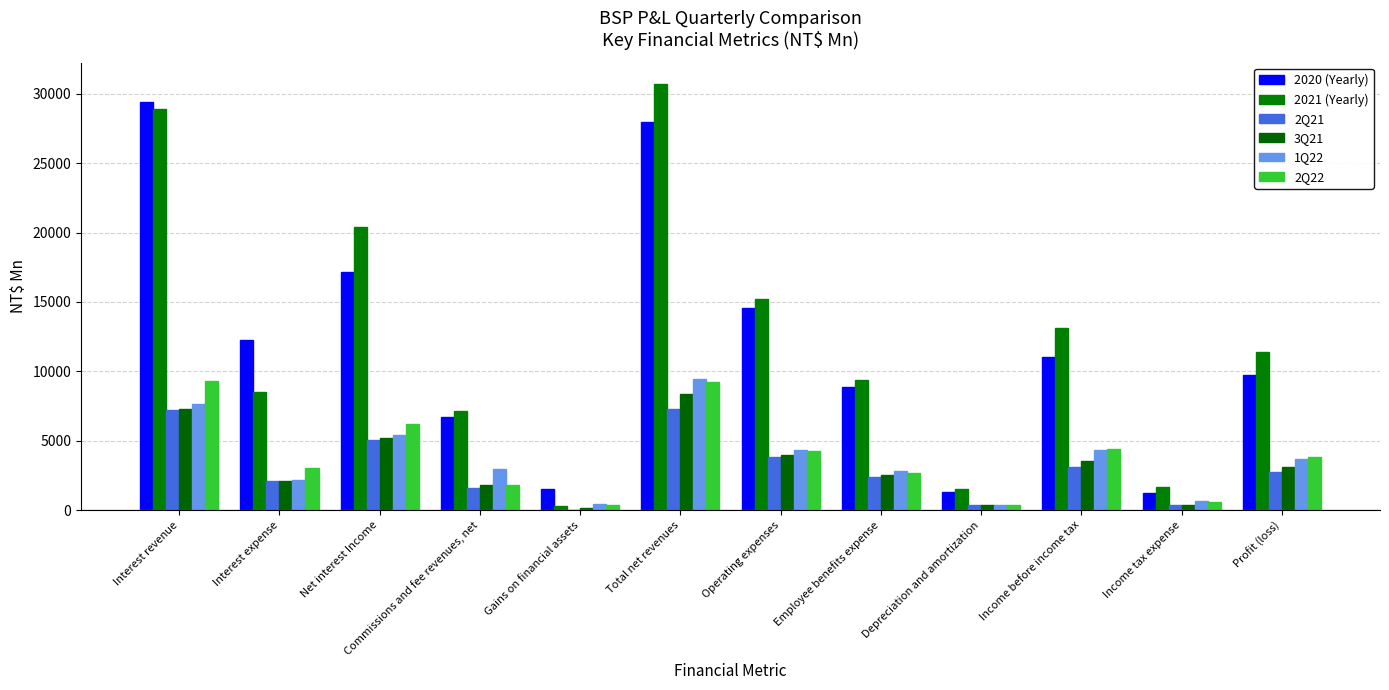

Where does the 2Q21 series first go above 2716?

Interest revenue